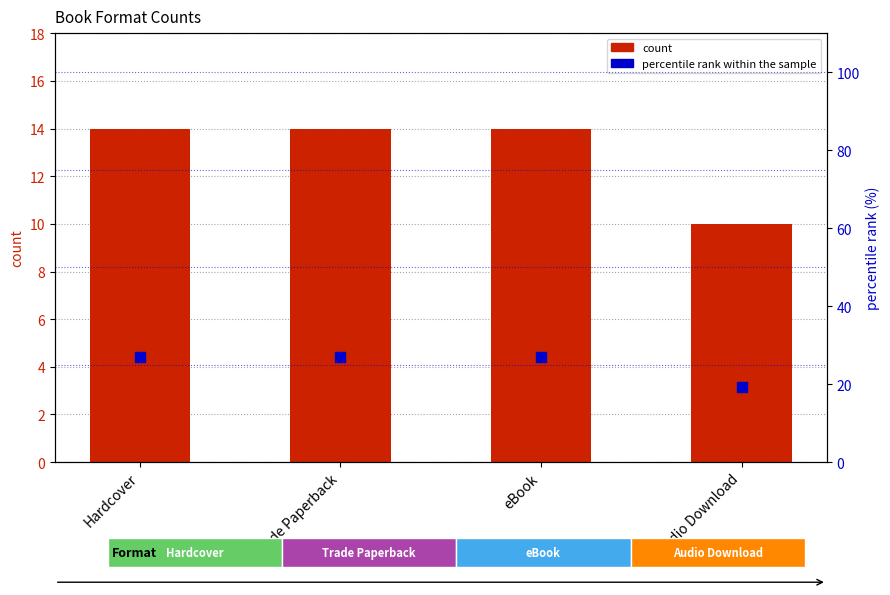

Which series has the widest spread of Y values?

percentile rank within the sample